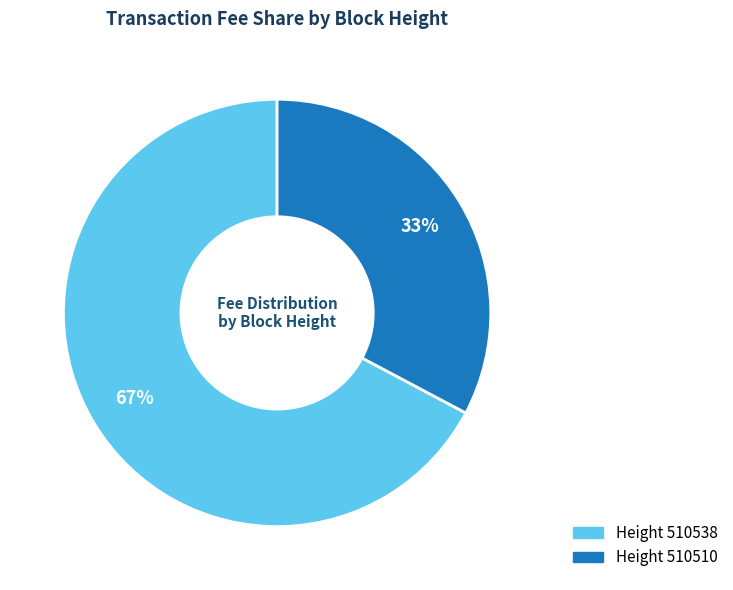

Does any single category account for the majority?

Yes